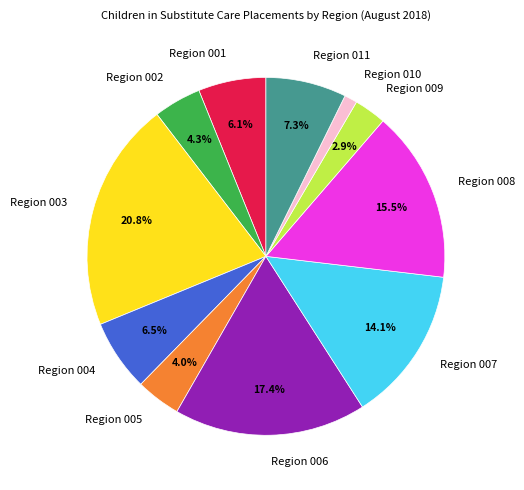

To the nearest percent, what percentage of the pie is Region 003?

21%